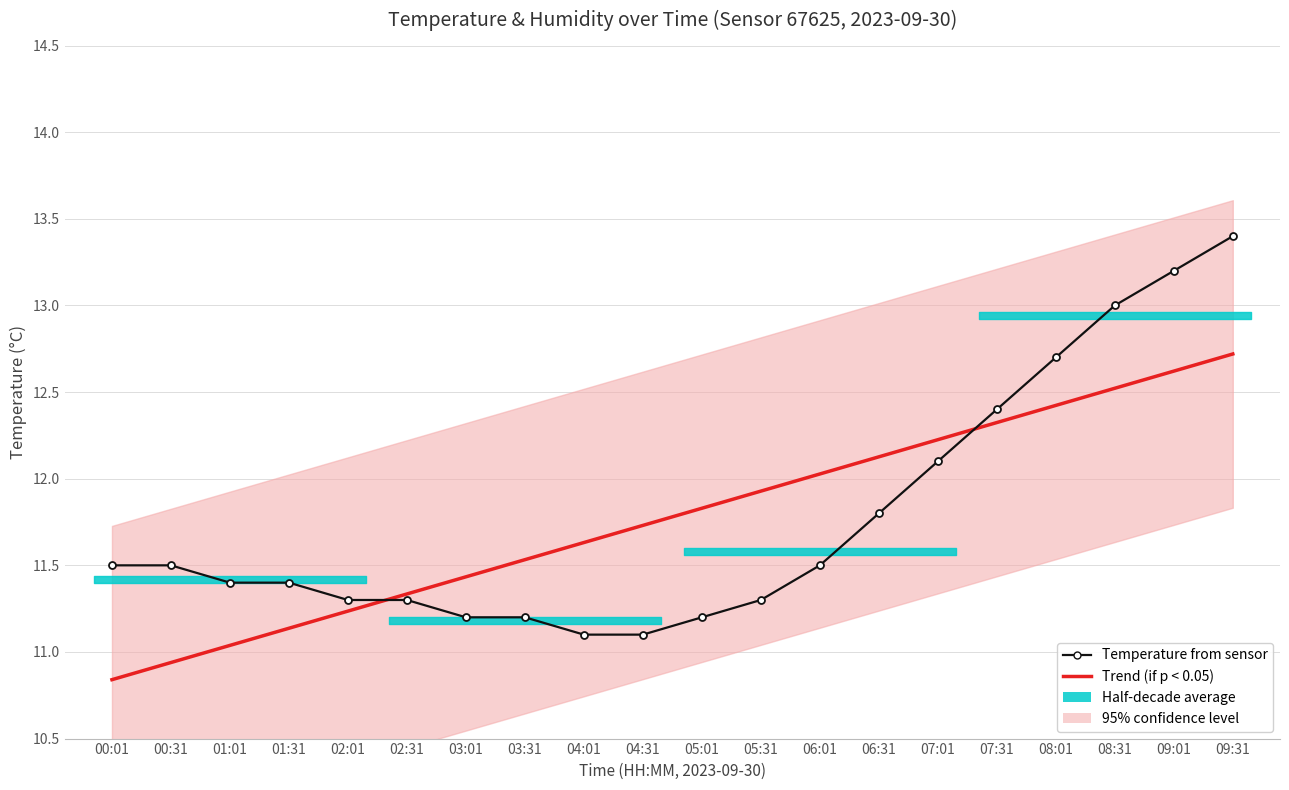

How many intersections are there between Trend (if p < 0.05) and Temperature from sensor?

2